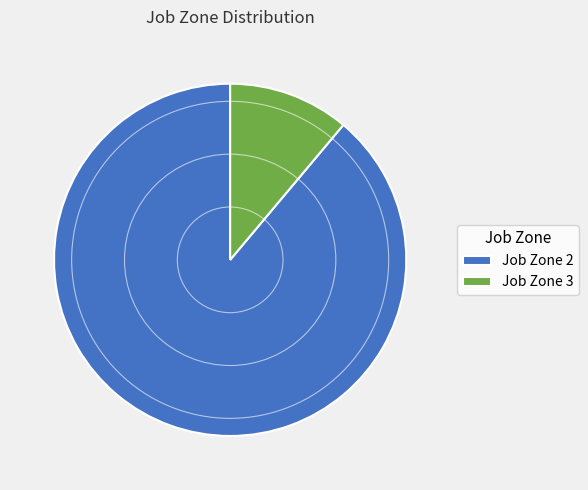

Which slice is the smallest?

Job Zone 3